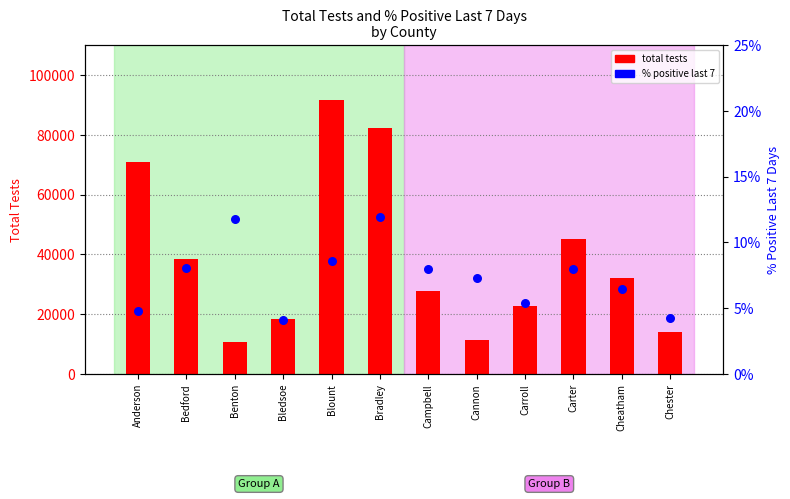

Which series has the widest spread of Y values?

total tests